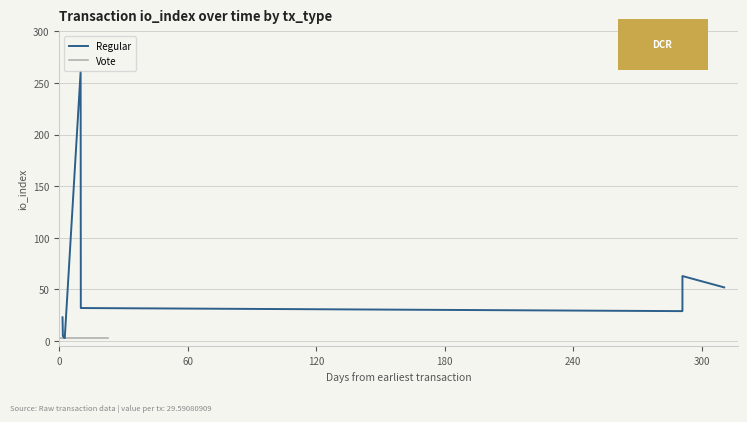

What is the sum of all Vote values?

30